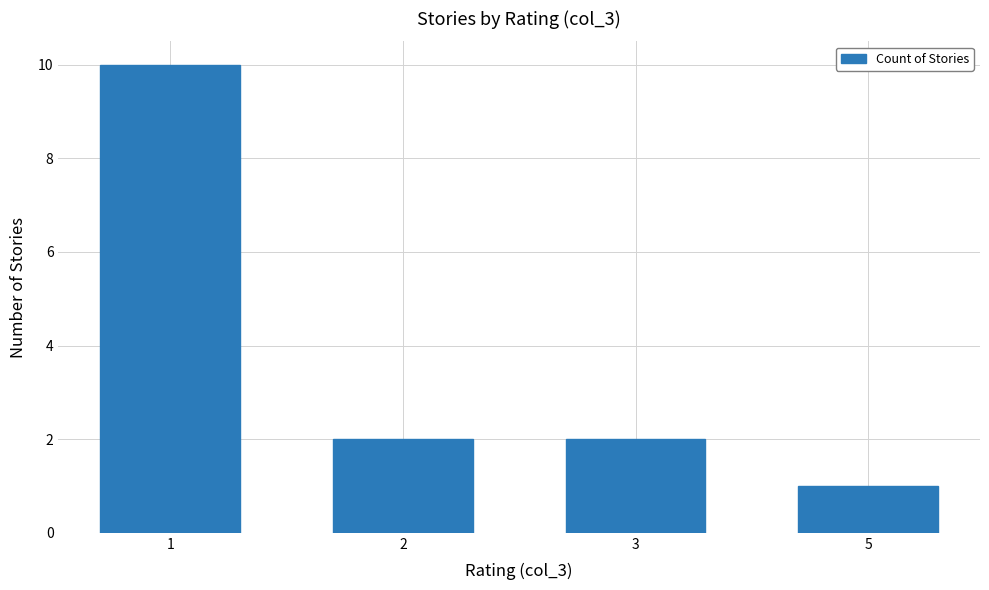

Which label corresponds to the smallest value in the chart?

5